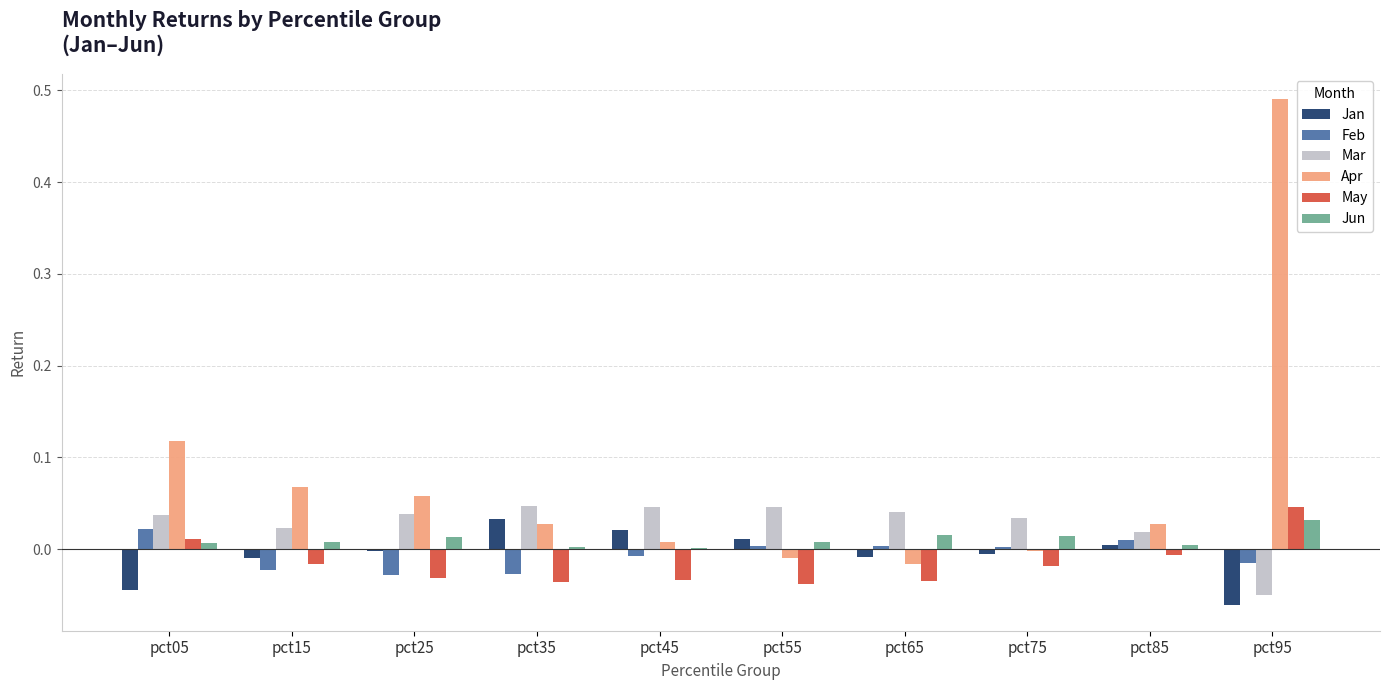

The value of Feb at pct55 is 0.0. True or false?

True